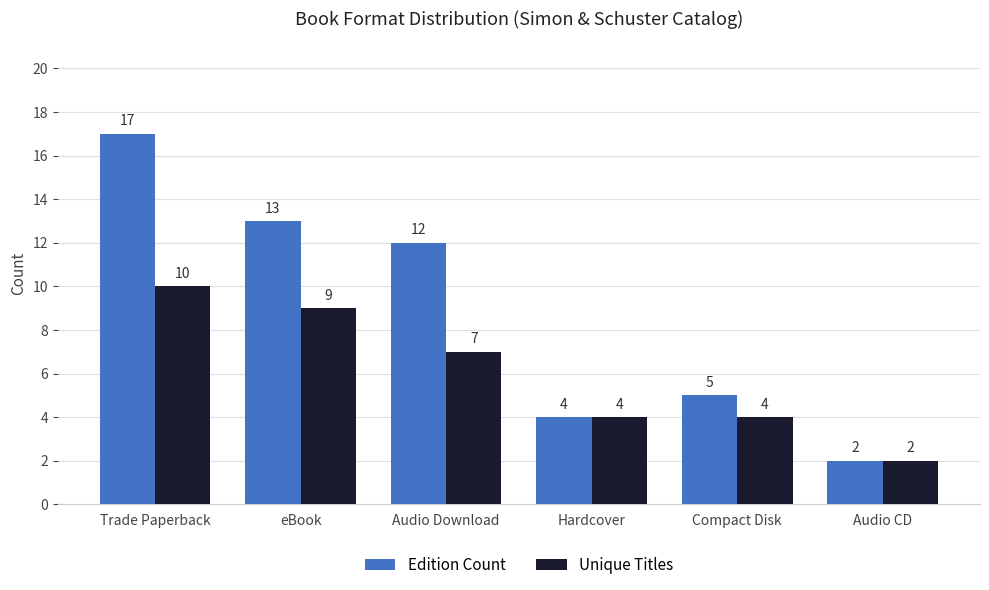

At which label does Edition Count first exceed 12?

Trade Paperback